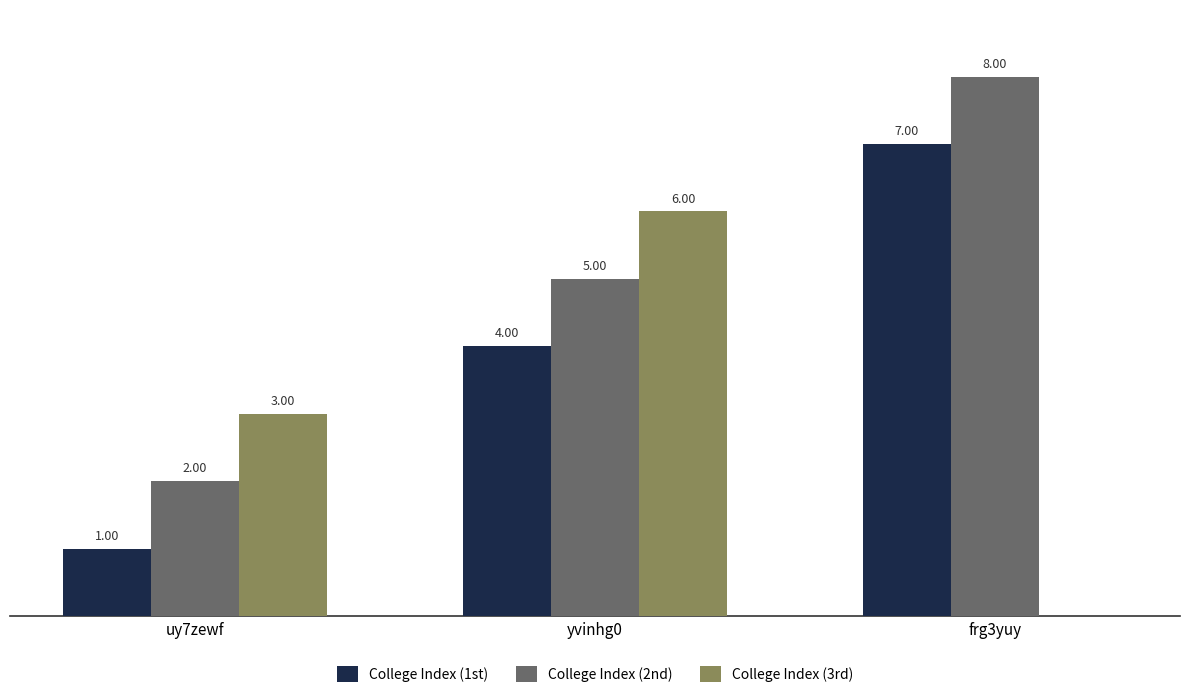

Which series changed the most between yvinhg0 and frg3yuy?

College Index (3rd)